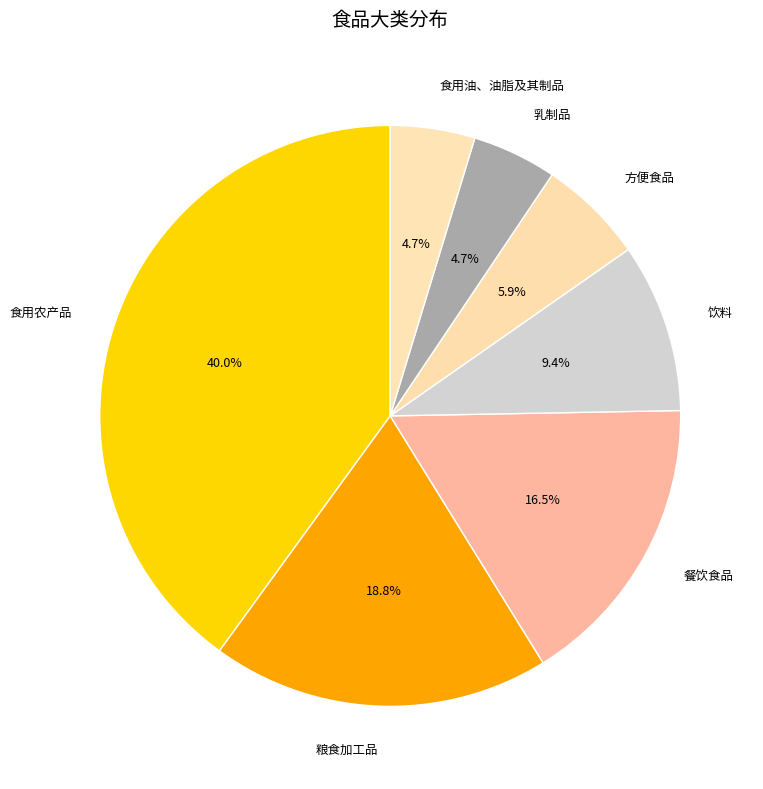

The 饮料 slice represents 9% of the pie. True or false?

True